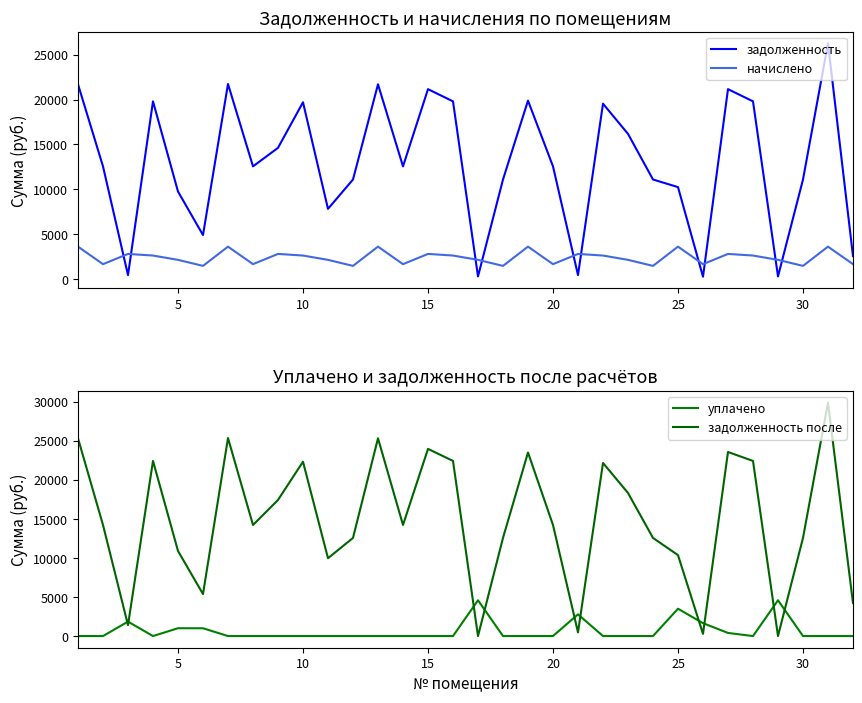

True or false: задолженность and начислено intersect in this chart.

True